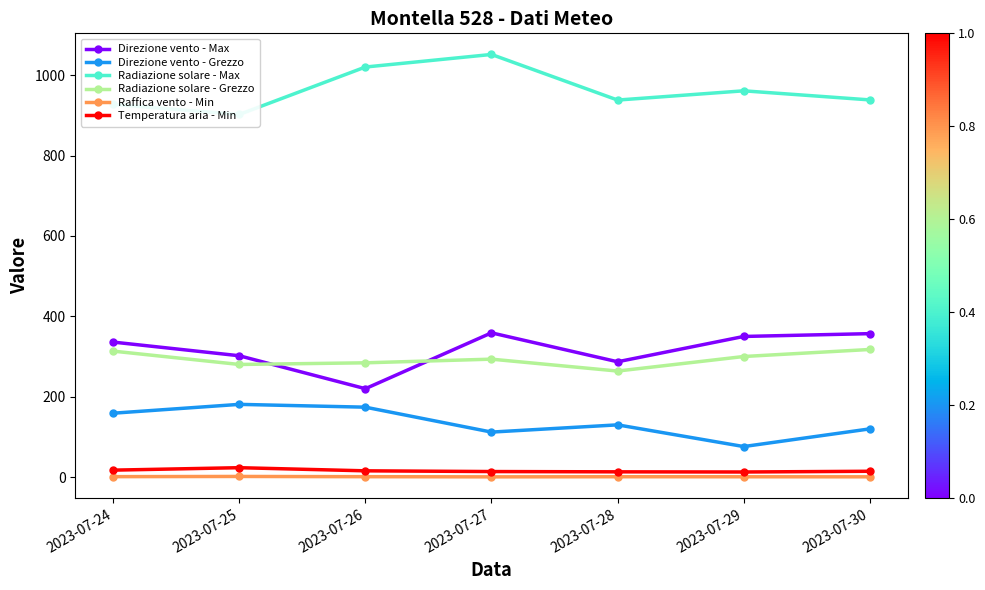

How many data points does each series have?

7